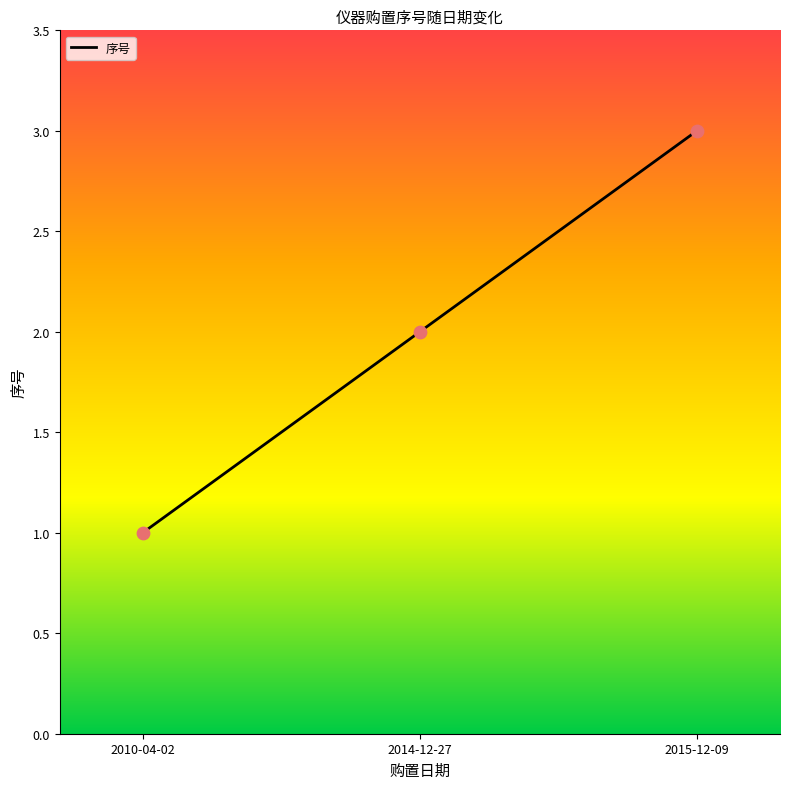

What is the ratio of the value at 2015-12-09 to the value at 2014-12-27?

1.5